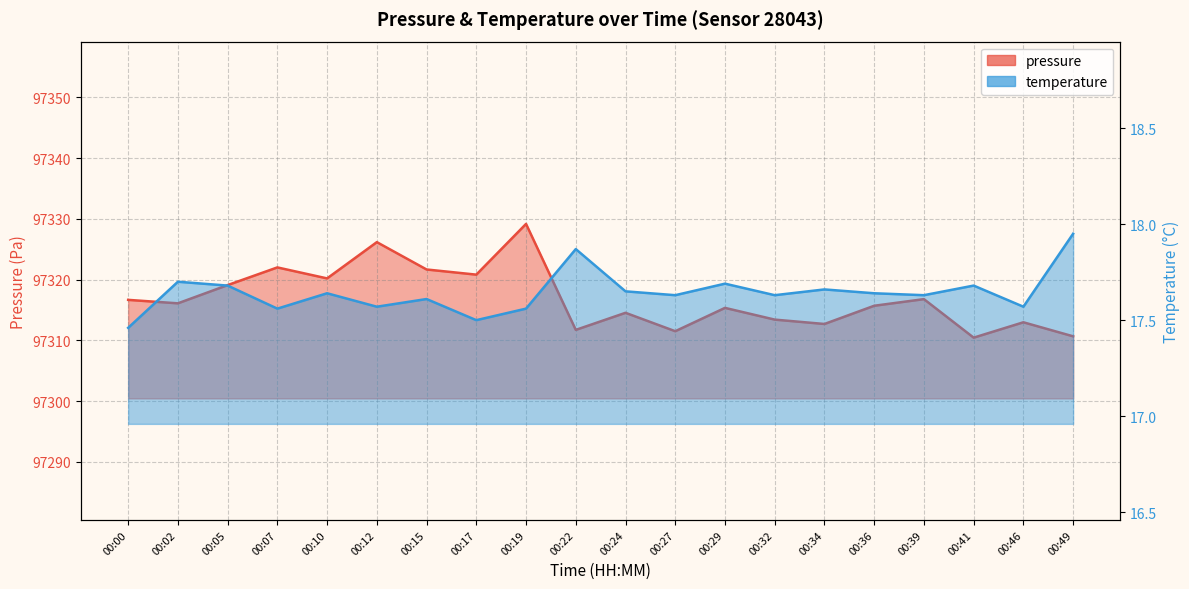

At how many categories does at least one series exceed 6482?

20